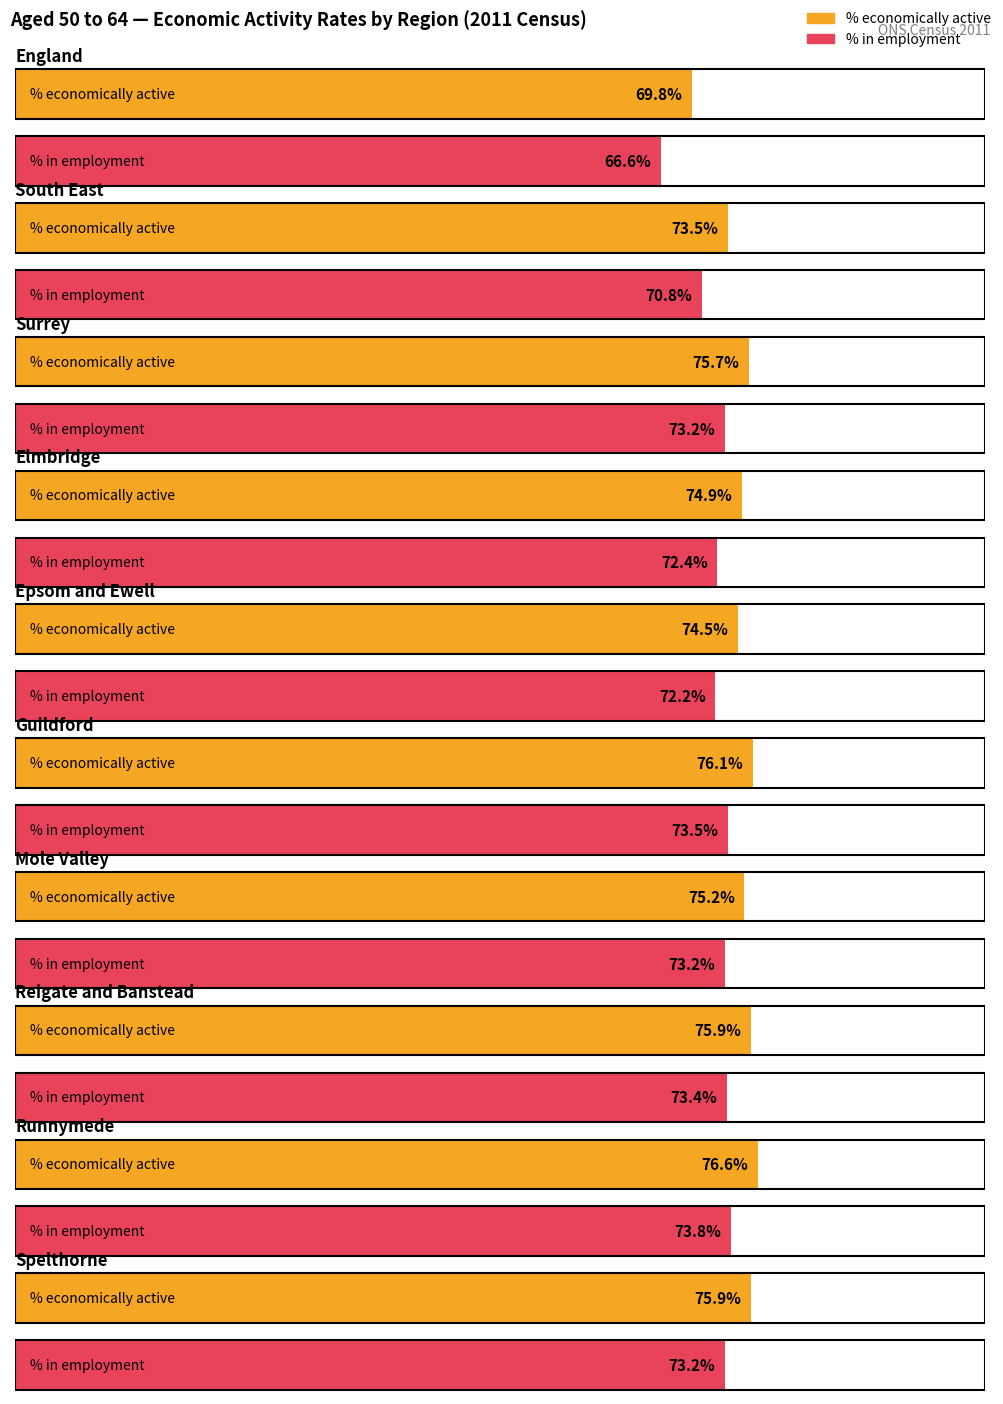

What are all the series names shown in the legend?

% economically active, % in employment